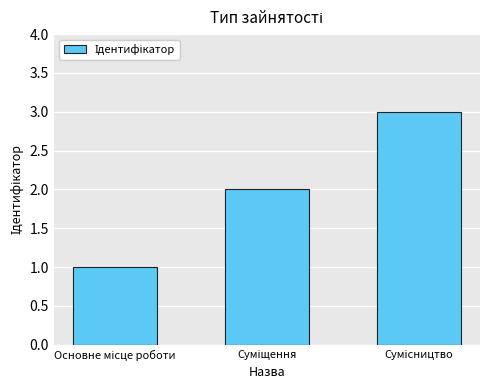

What is the sum of all values?

6